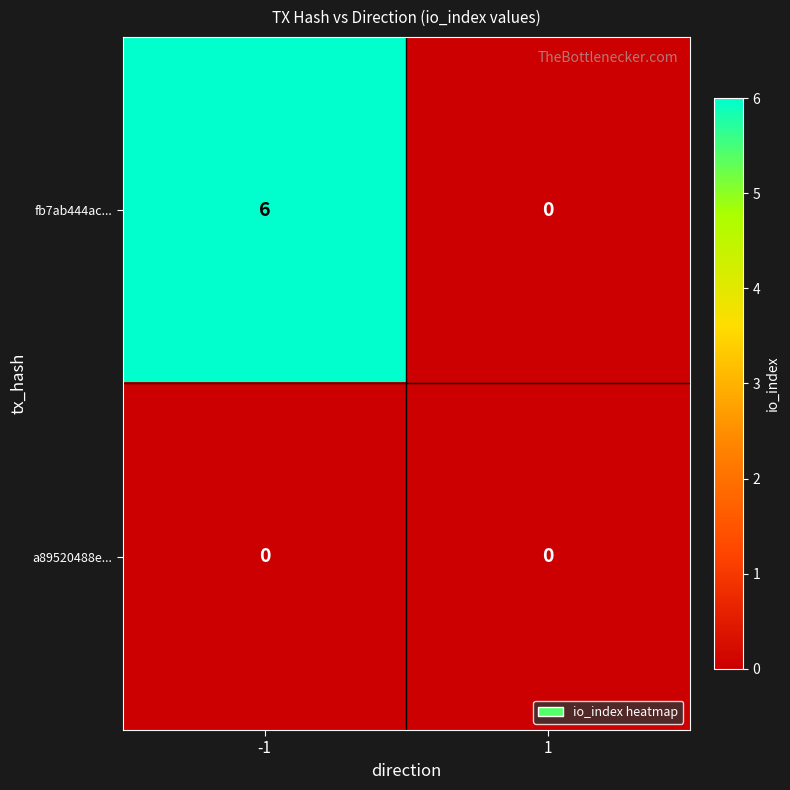

What is the difference between the fb7ab444ac... values at -1 and 1?

6